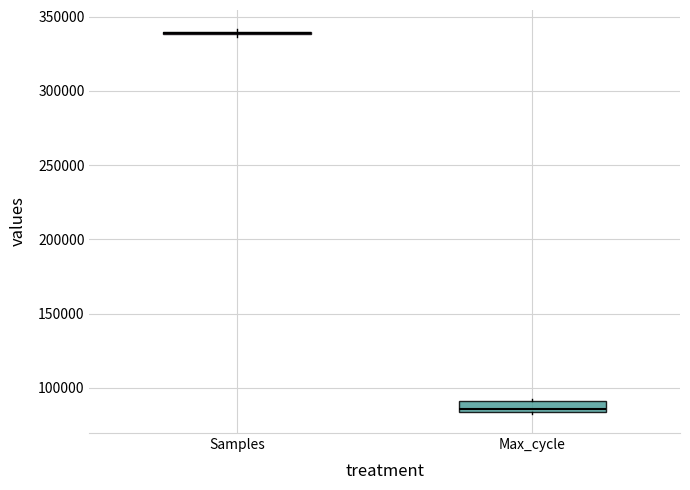

Reading left to right, read every box against the y-axis: the position of its median line, the range the box covers, and the ends of its whiskers. The values are not printed on the chart, so give them approximately, as read against the axis.

Samples: box collapsed to a line at 340000, whiskers 335000 to 340000
Max_cycle: median 85000 (just above the box's lower edge), box 85000 to 90000, whiskers 80000 to 90000